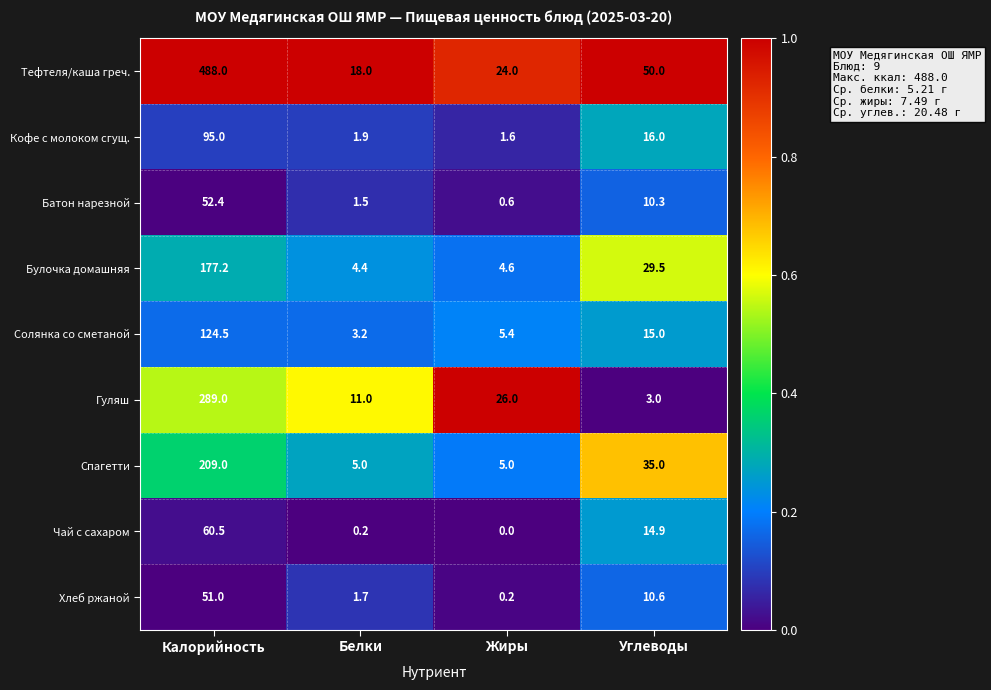

Rank the series by their maximum value, from highest to lowest.

Тефтеля/каша греч., Гуляш, Спагетти, Булочка домашняя, Солянка со сметаной, Кофе с молоком сгущ., Чай с сахаром, Батон нарезной, Хлеб ржаной